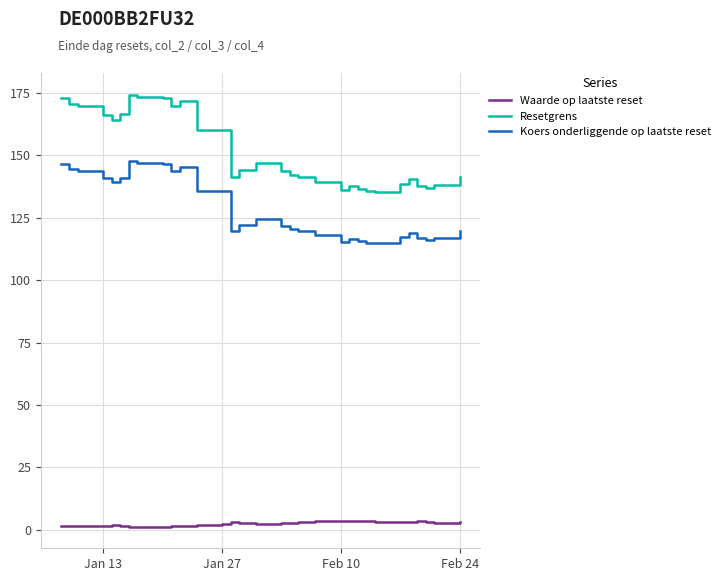

What is the lowest value of the Koers onderliggende op laatste reset series?

114.8